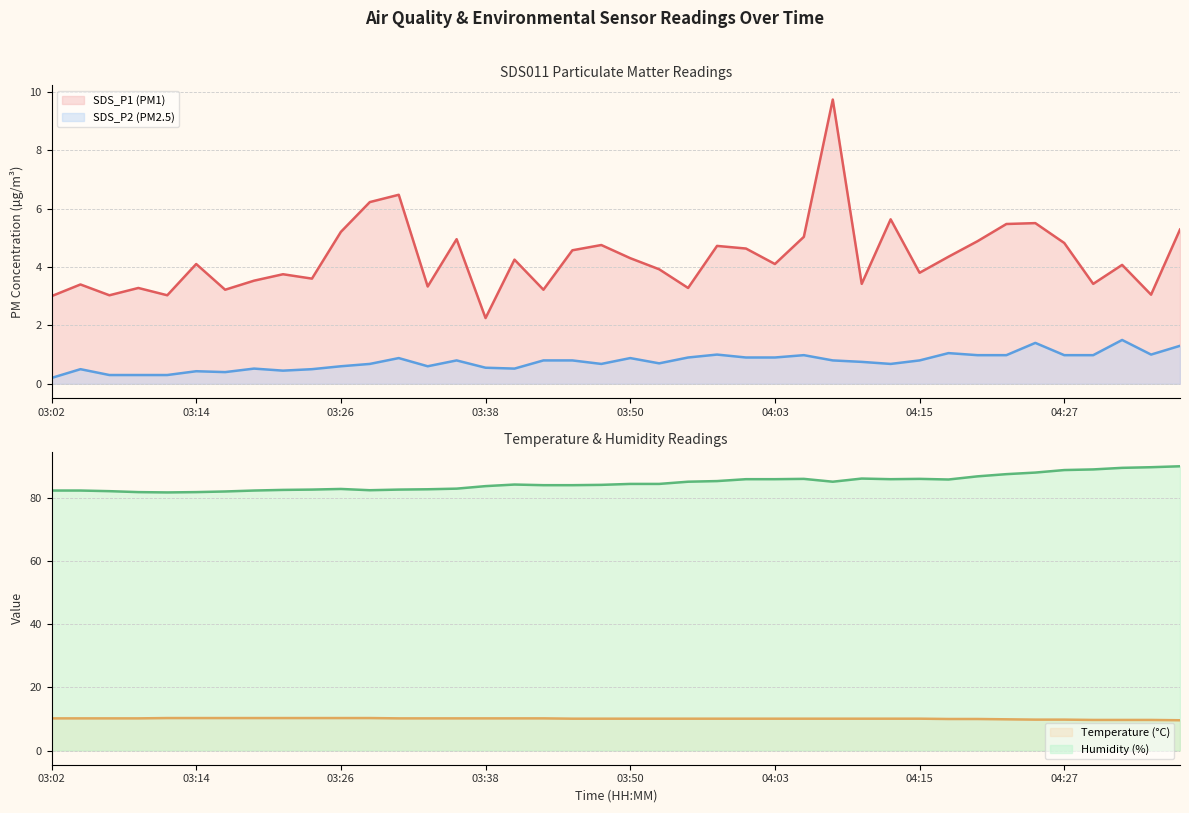

What is the label of the 24th point from the right?

03:41